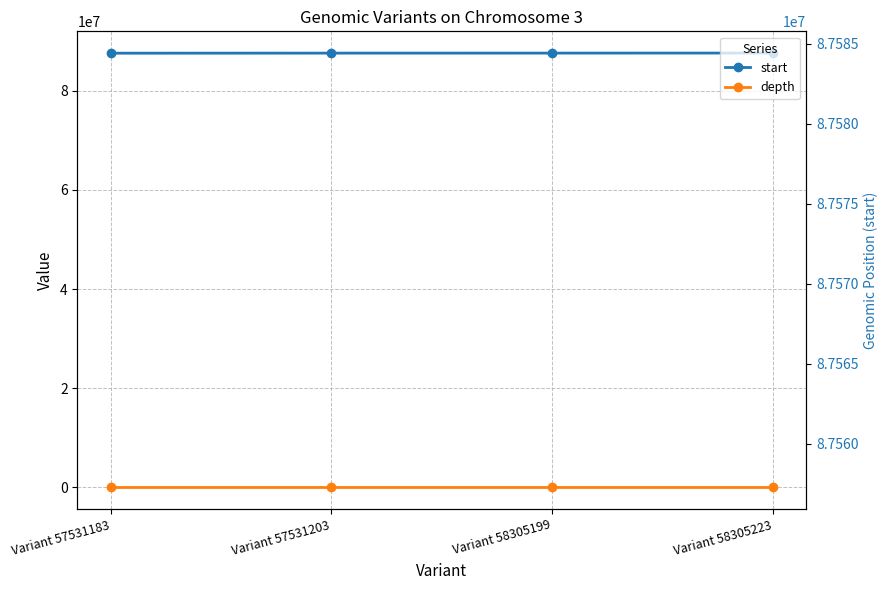

True or false: start has more than 1 points higher than both neighbors.

False